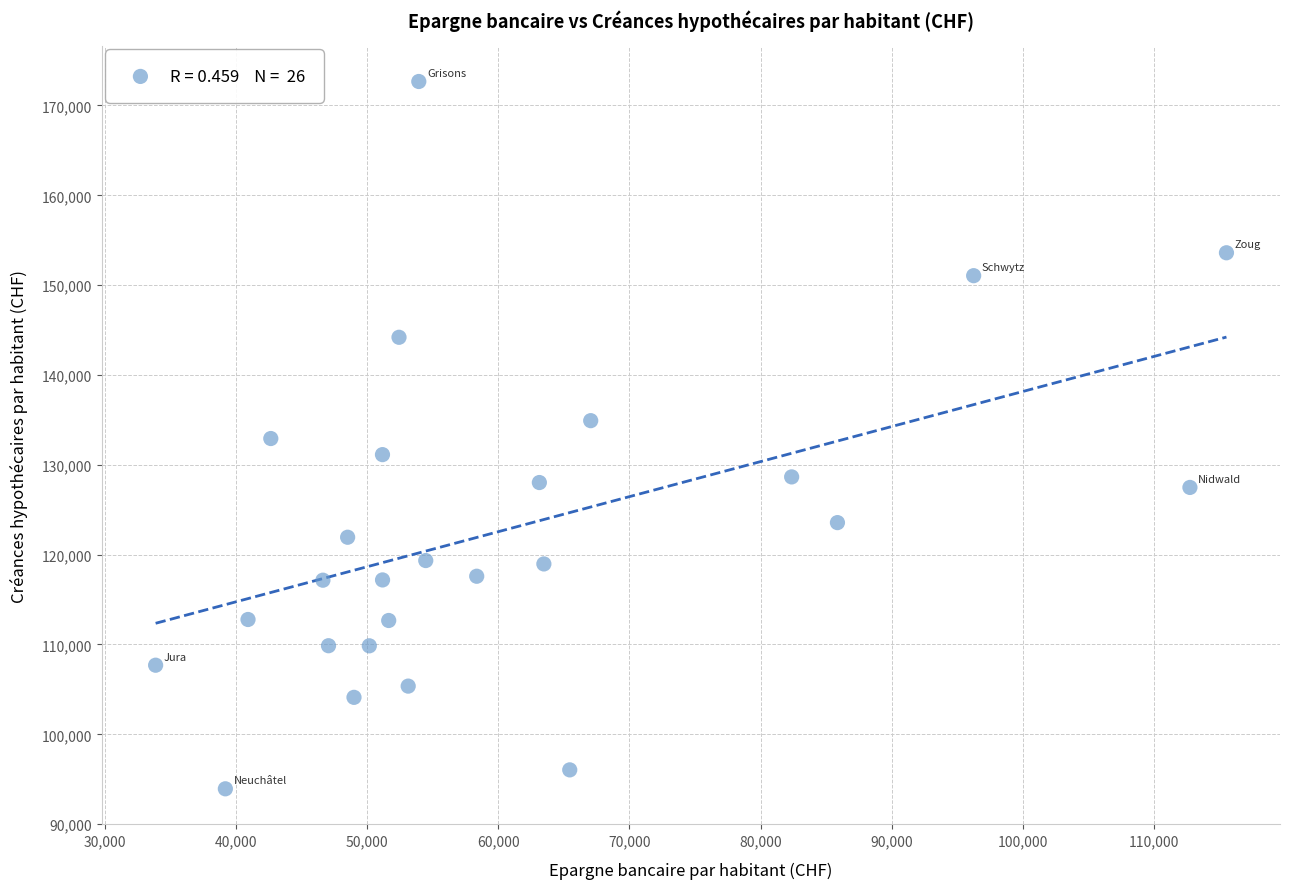

What is the range of Y values (max minus min)?

78735.2